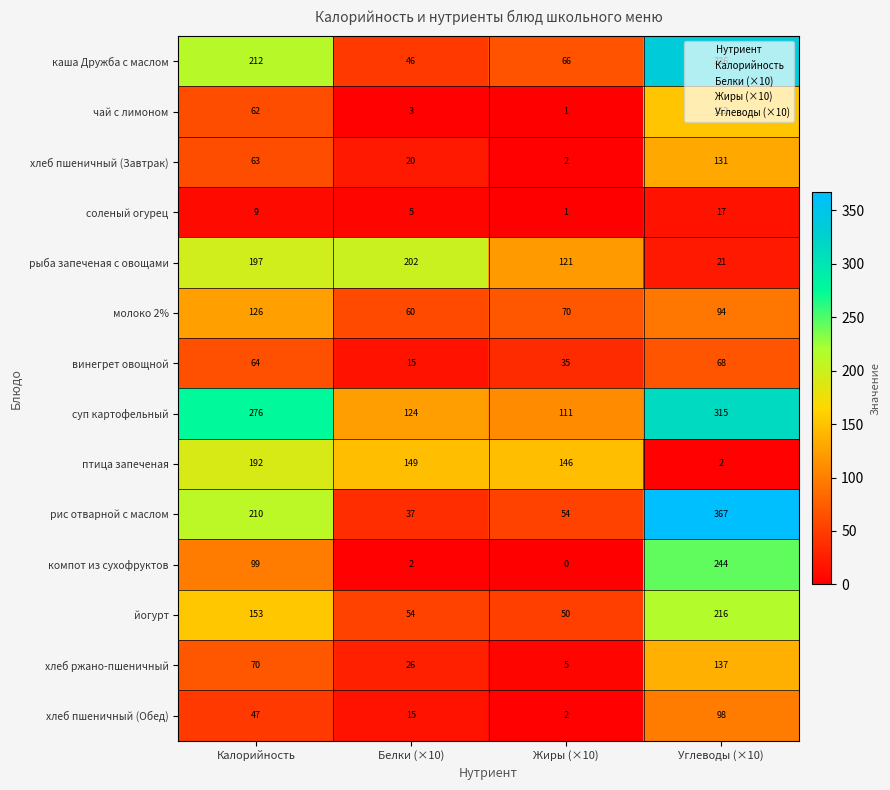

What is the total value across all series at Жиры (×10)?

664